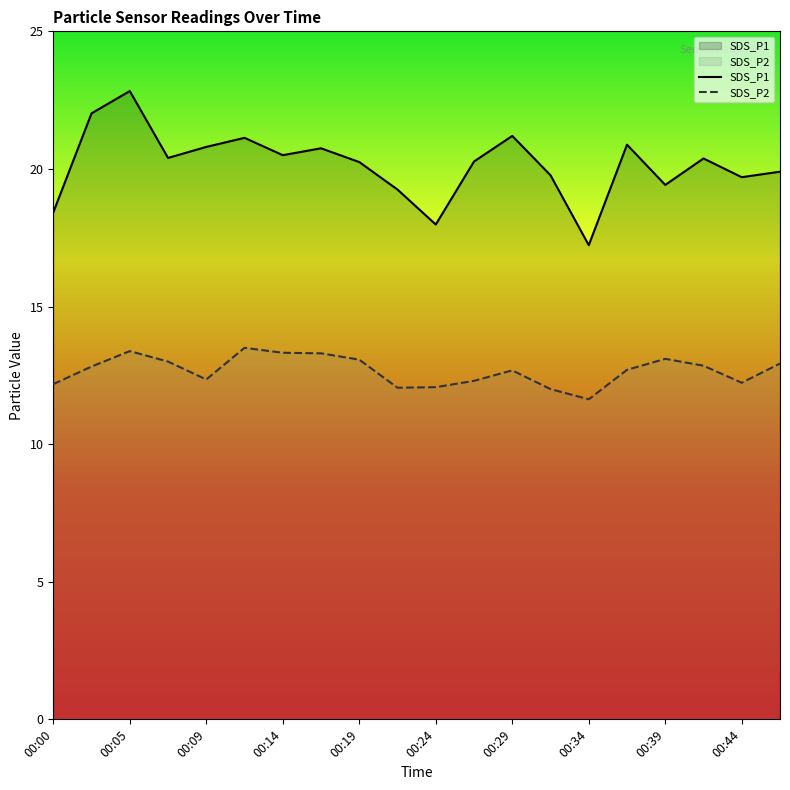

Is the value of SDS_P1 at 00:09 greater than the value of SDS_P2 at 00:29?

Yes